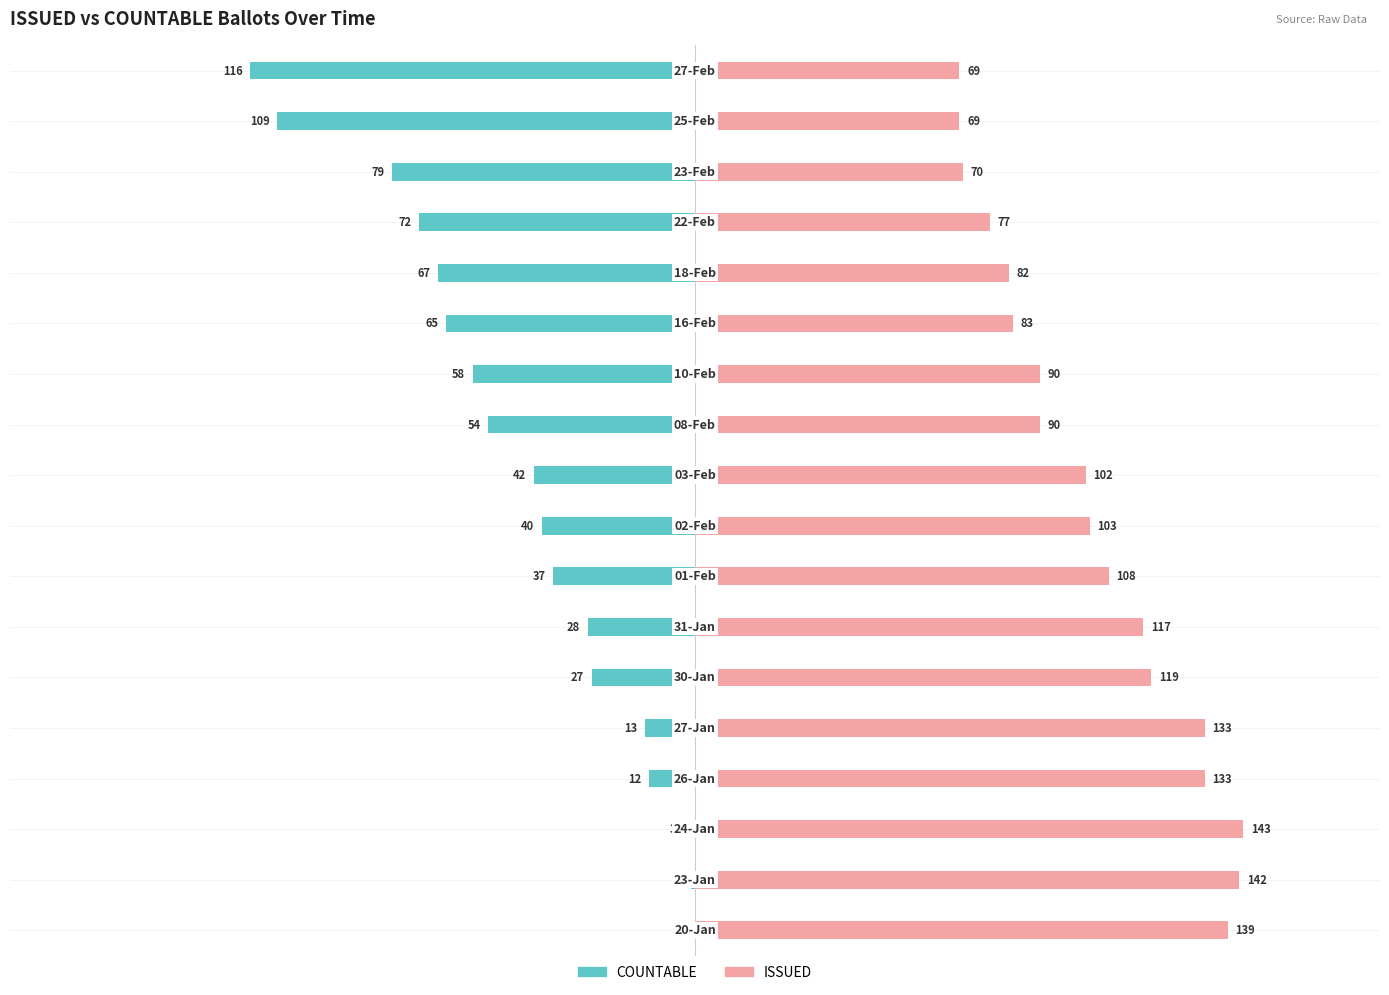

What is the total value across all series at 0?

139